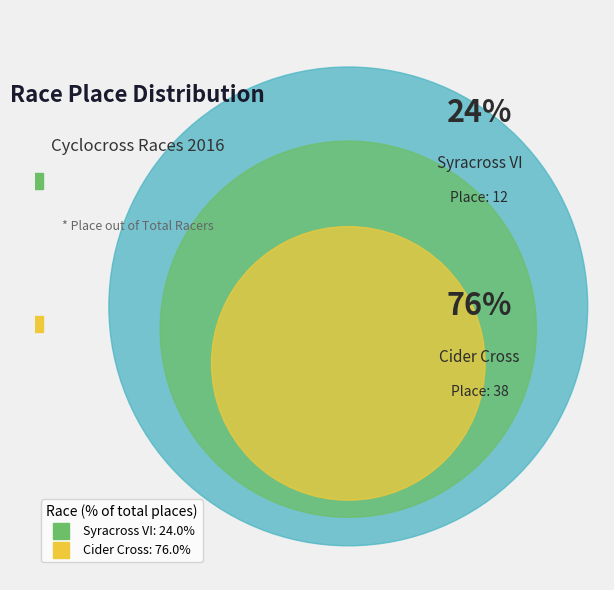

Does Cider Cross account for over 50% of the chart?

Yes